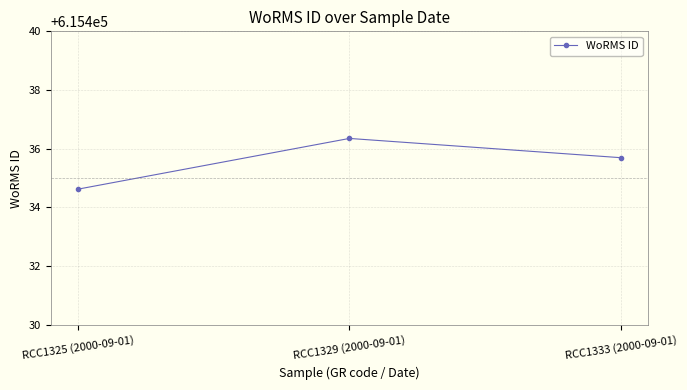

Reading right to left, what are all the values shown in this chart?

RCC1333 (2000-09-01)=615435.7	RCC1329 (2000-09-01)=615436.4	RCC1325 (2000-09-01)=615434.6